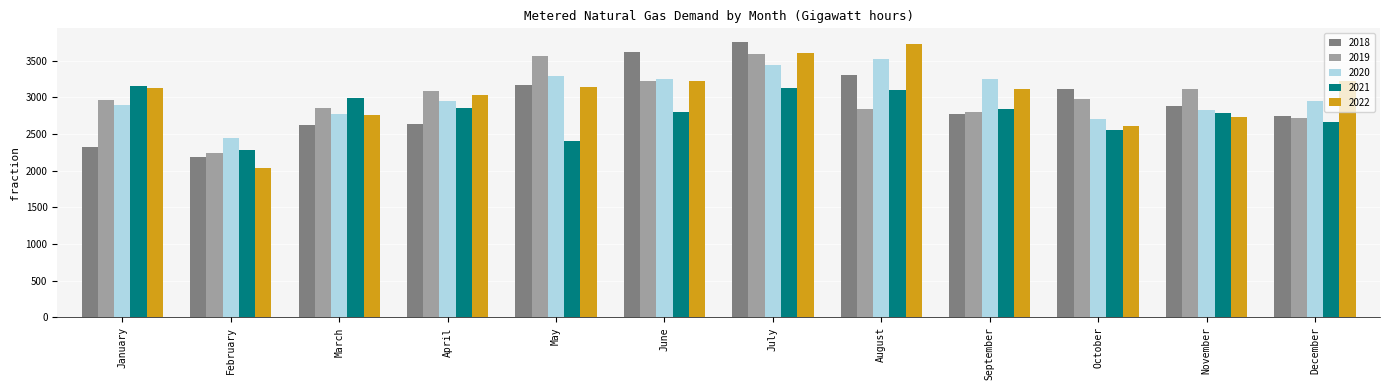

What are all the series names shown in the legend?

2018, 2019, 2020, 2021, 2022